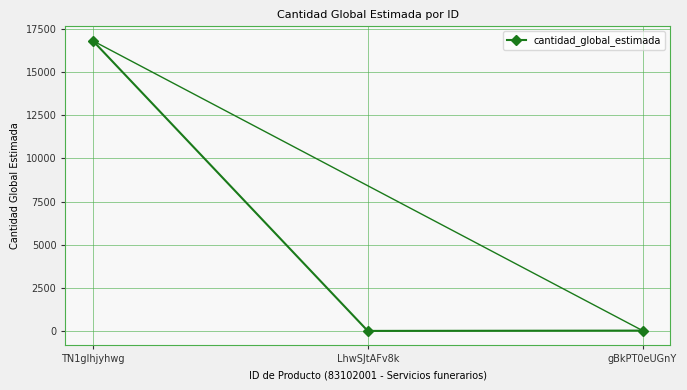

Which has a higher value, TN1gIhjyhwg or LhwSJtAFv8k?

TN1gIhjyhwg